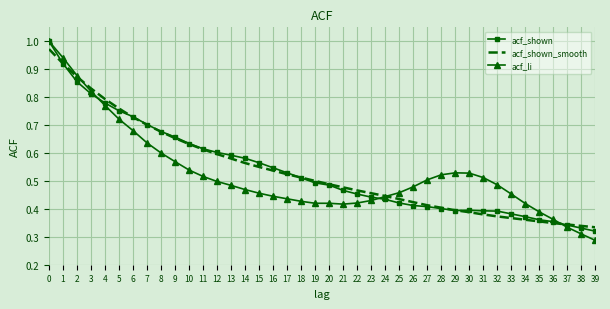

The acf_shown_smooth series shows 0.6 at 31. True or false?

False